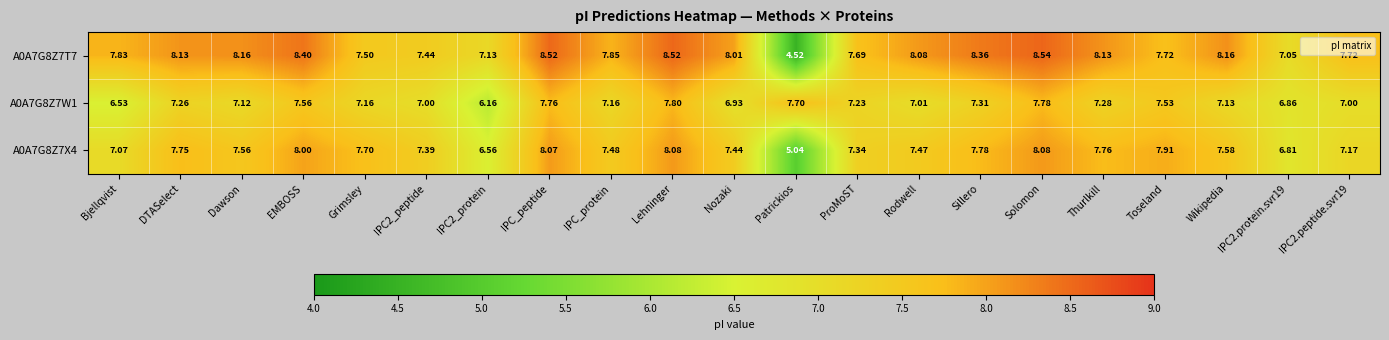

Is the value of A0A7G8Z7X4 at Patrickios greater than the value of A0A7G8Z7T7 at Solomon?

No